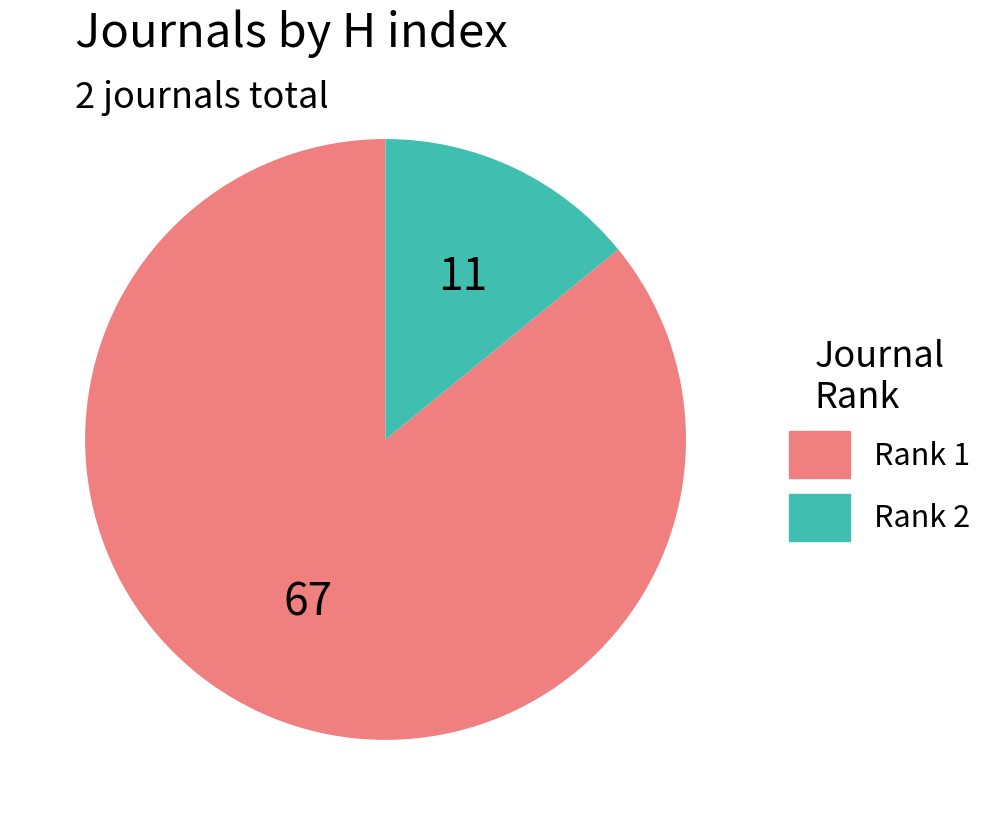

Rank the categories by value from highest to lowest.

Rank 1, Rank 2